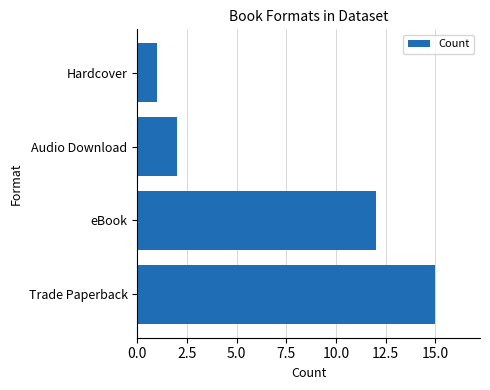

What is the smallest value displayed?

1